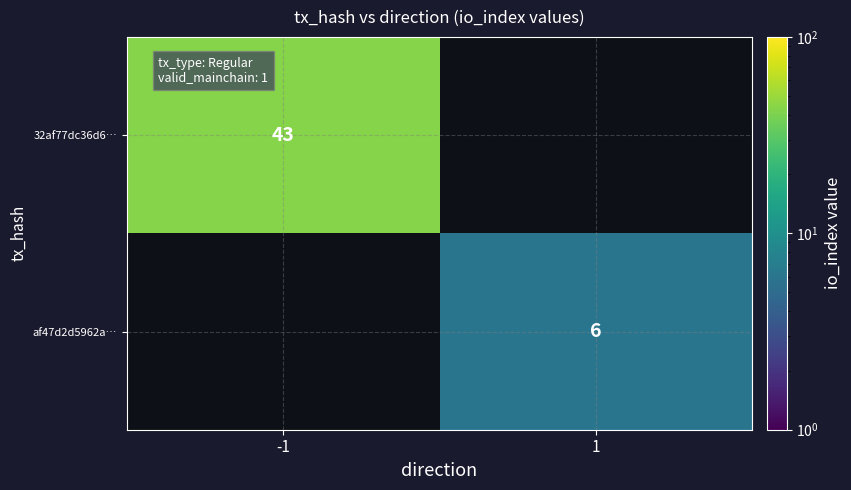

Is it true that 32af77dc36d6… equals 74 at -1?

False